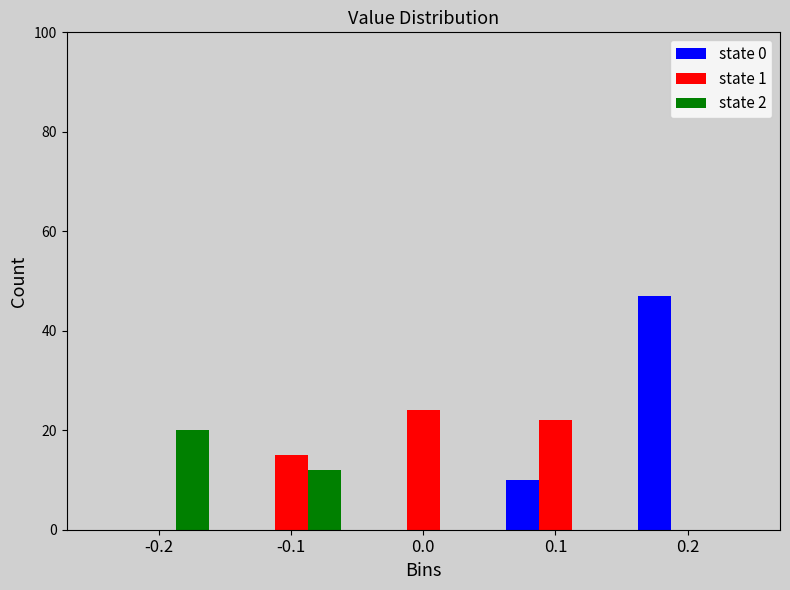

Reading right to left, list all the values displayed in this chart.

state 0: 0.2=47	0.1=10	0.0=0	-0.1=0	-0.2=0
state 1: 0.2=0	0.1=22	0.0=24	-0.1=15	-0.2=0
state 2: 0.2=0	0.1=0	0.0=0	-0.1=12	-0.2=20